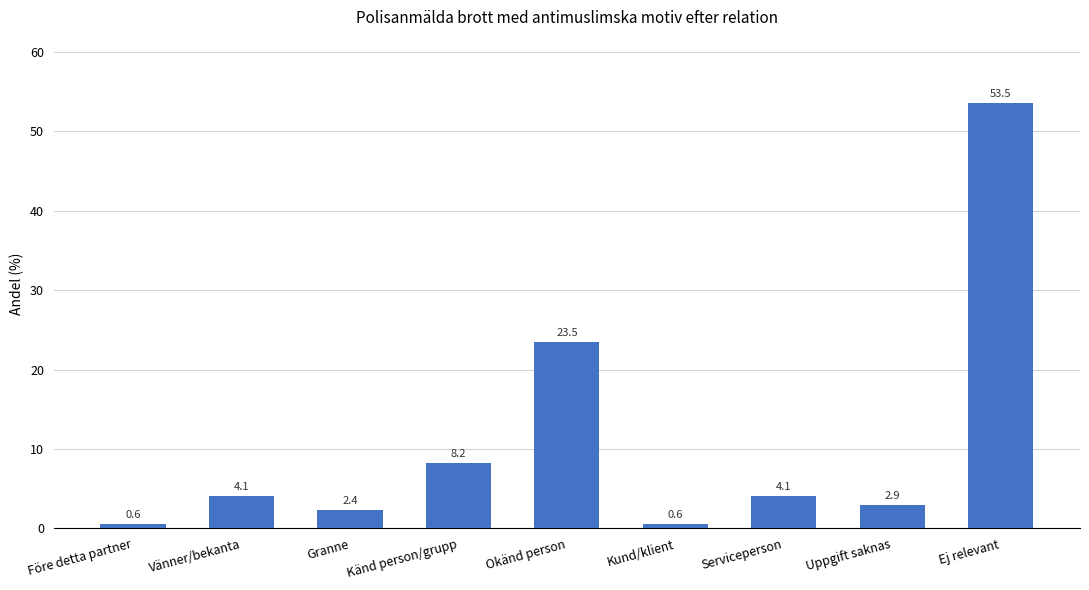

Reading right to left, what are all the values shown in this chart?

Ej relevant=53.5	Uppgift saknas=2.9	Serviceperson=4.1	Kund/klient=0.6	Okänd person=23.5	Känd person/grupp=8.2	Granne=2.4	Vänner/bekanta=4.1	Före detta partner=0.6